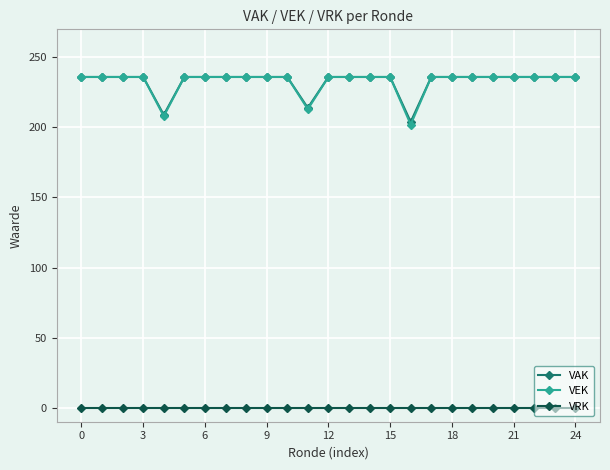

What is the lowest value of the VAK series?

204